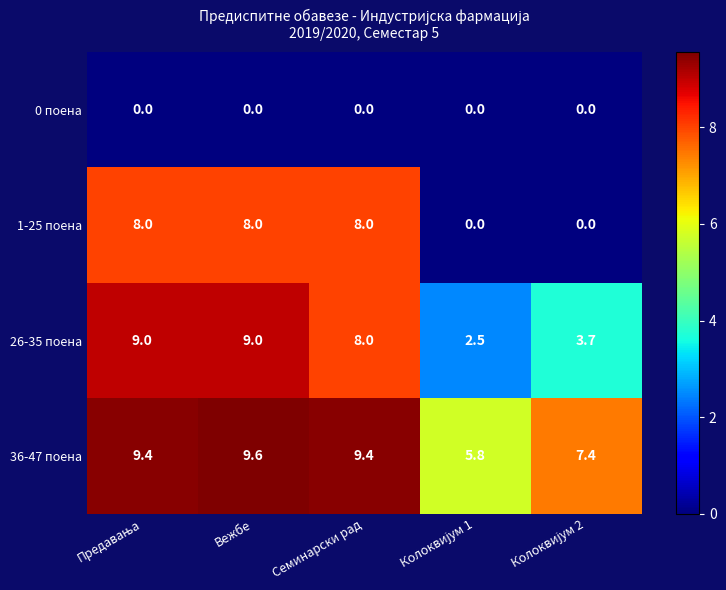

Reading left to right, extract all data points from this chart.

0 поена: 0.0	0.0	0.0	0.0	0.0
1-25 поена: 8.0	8.0	8.0	0.0	0.0
26-35 поена: 9.0	9.0	8.0	2.5	3.7
36-47 поена: 9.4	9.6	9.4	5.8	7.4